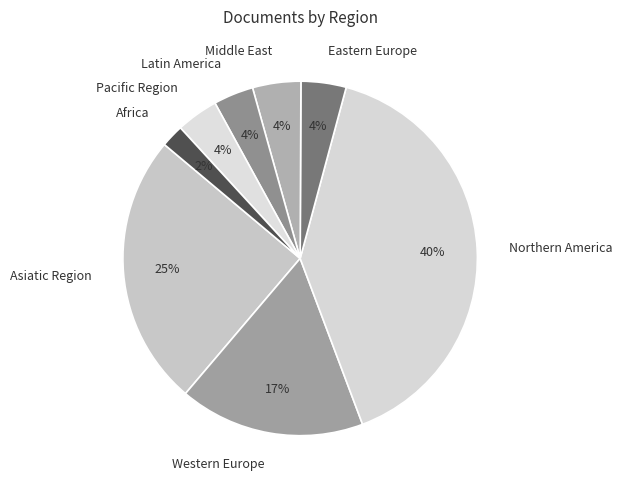

Does any single category account for the majority?

No